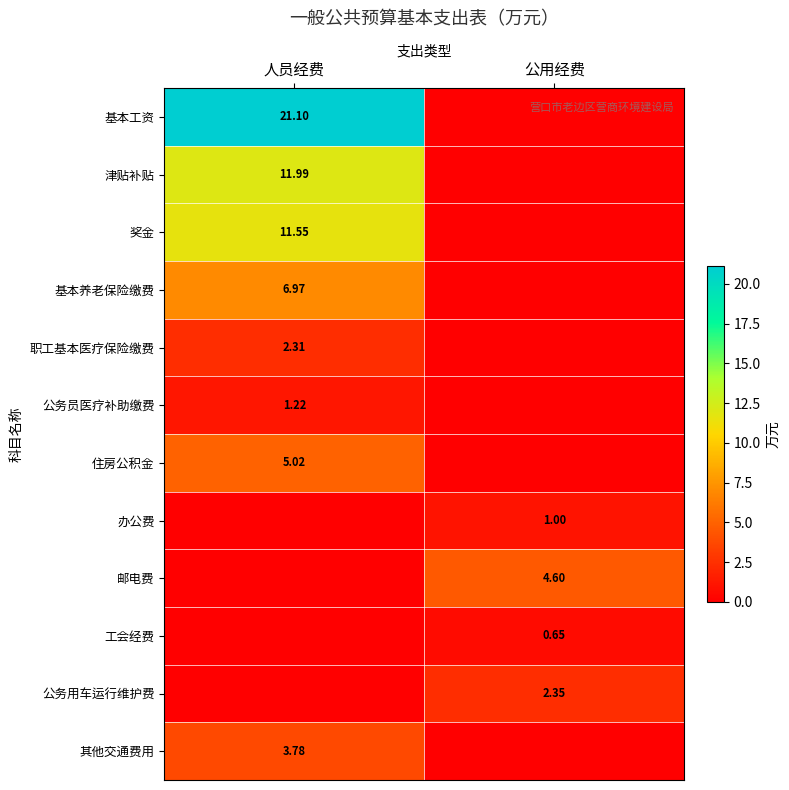

What is the sum of the 奖金 values at 公用经费 and 人员经费?

11.6